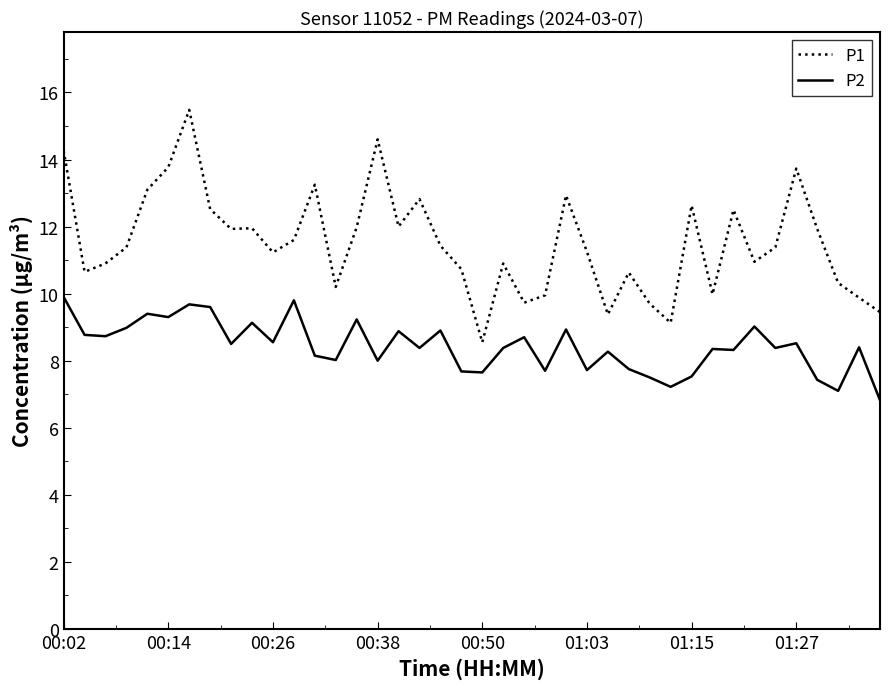

What is the difference between the maximum and minimum values in the P1 series?

6.9